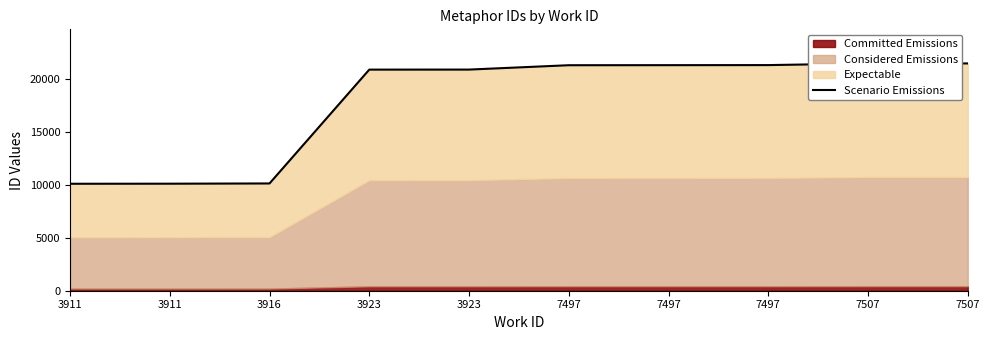

How many values exceed 21334?

4